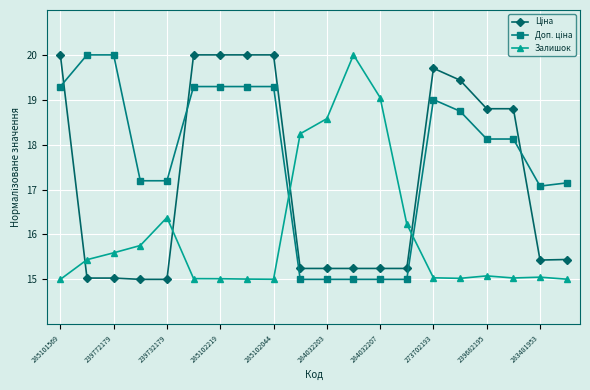

What is the sum of all Залишок values?

320.5